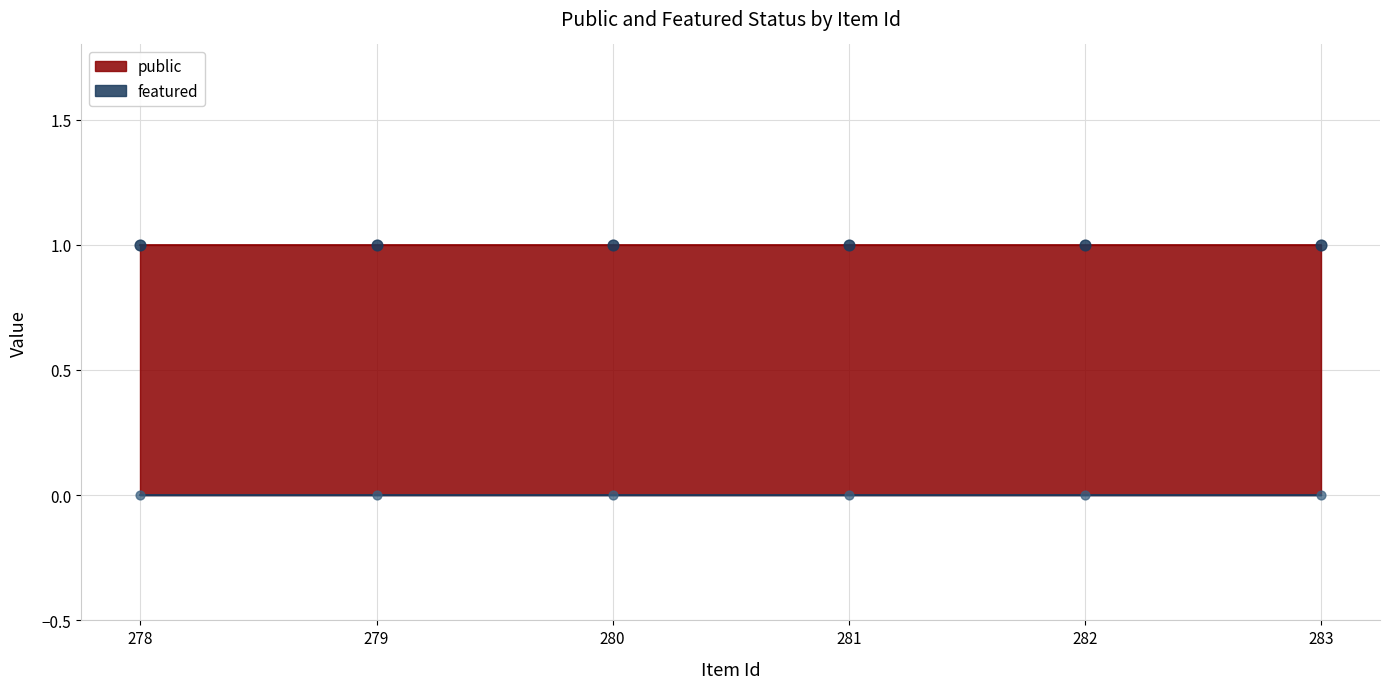

Is the value of public at 281 greater than the value of featured at 279?

Yes